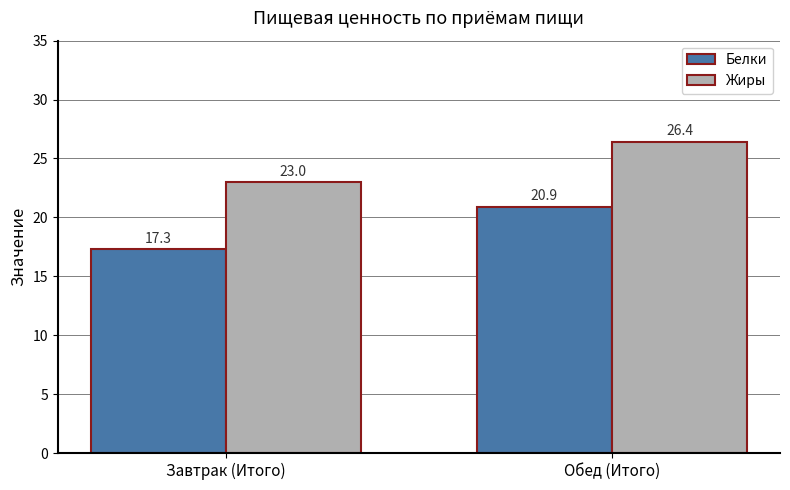

What are all the series names shown in the legend?

Белки, Жиры